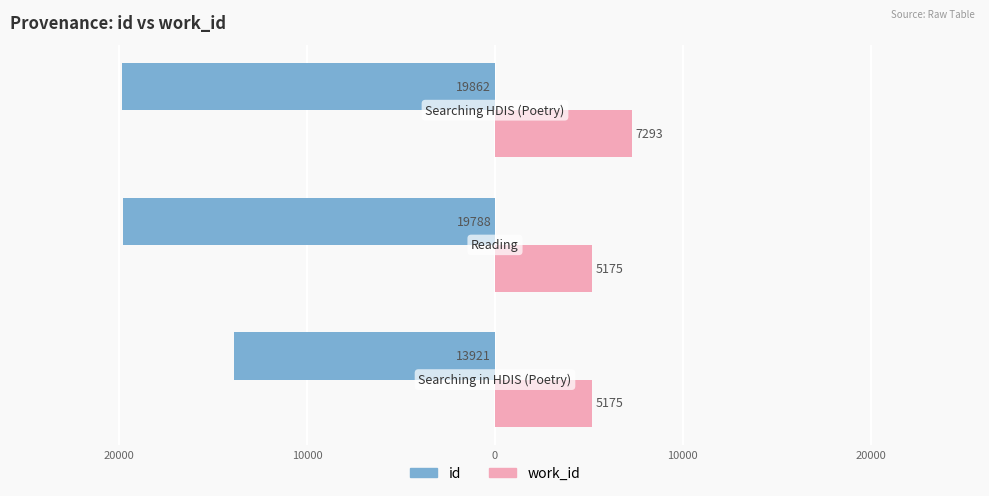

Reading left to right, what are all the values shown in this chart?

id: 30000=-13921	20000=-19788	10000=-19862
work_id: 30000=5175	20000=5175	10000=7293